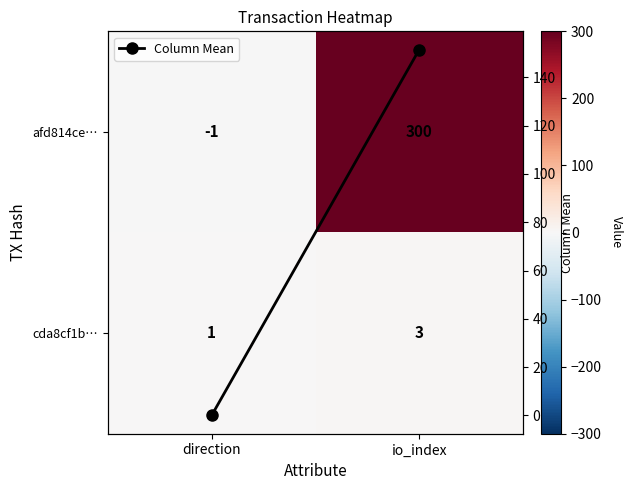

Rank the series at io_index from lowest to highest value.

cda8cf1b…, Column Mean, afd814ce…